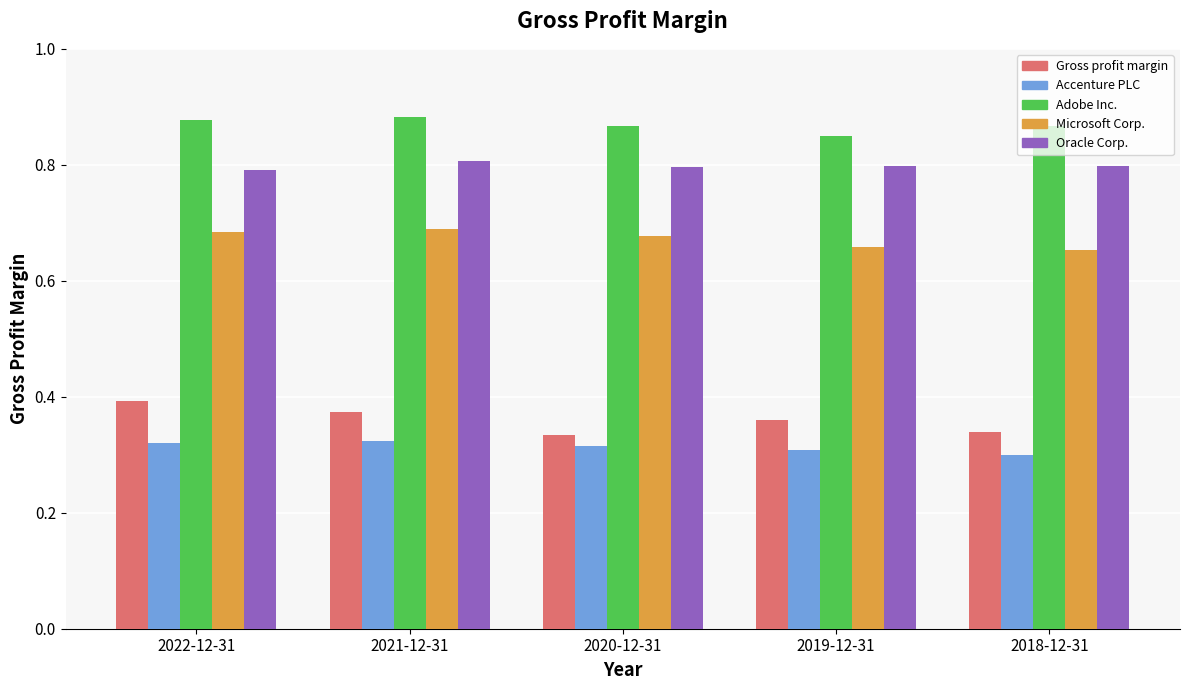

List the series in order of their peak value, lowest first.

Accenture PLC, Gross profit margin, Microsoft Corp., Oracle Corp., Adobe Inc.